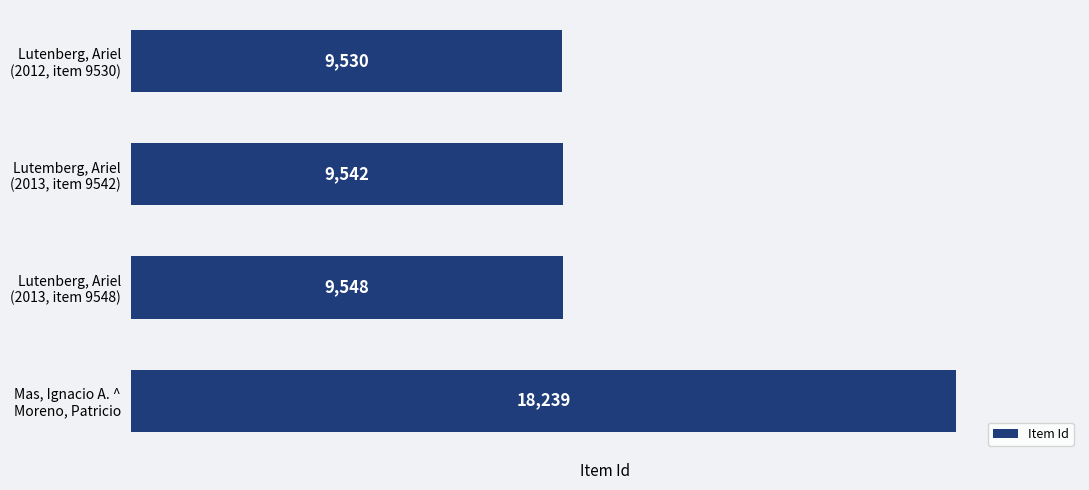

List the labels in order of value, smallest first.

Lutenberg, Ariel
(2012, item 9530), Lutemberg, Ariel
(2013, item 9542), Lutenberg, Ariel
(2013, item 9548), Mas, Ignacio A. ^
Moreno, Patricio